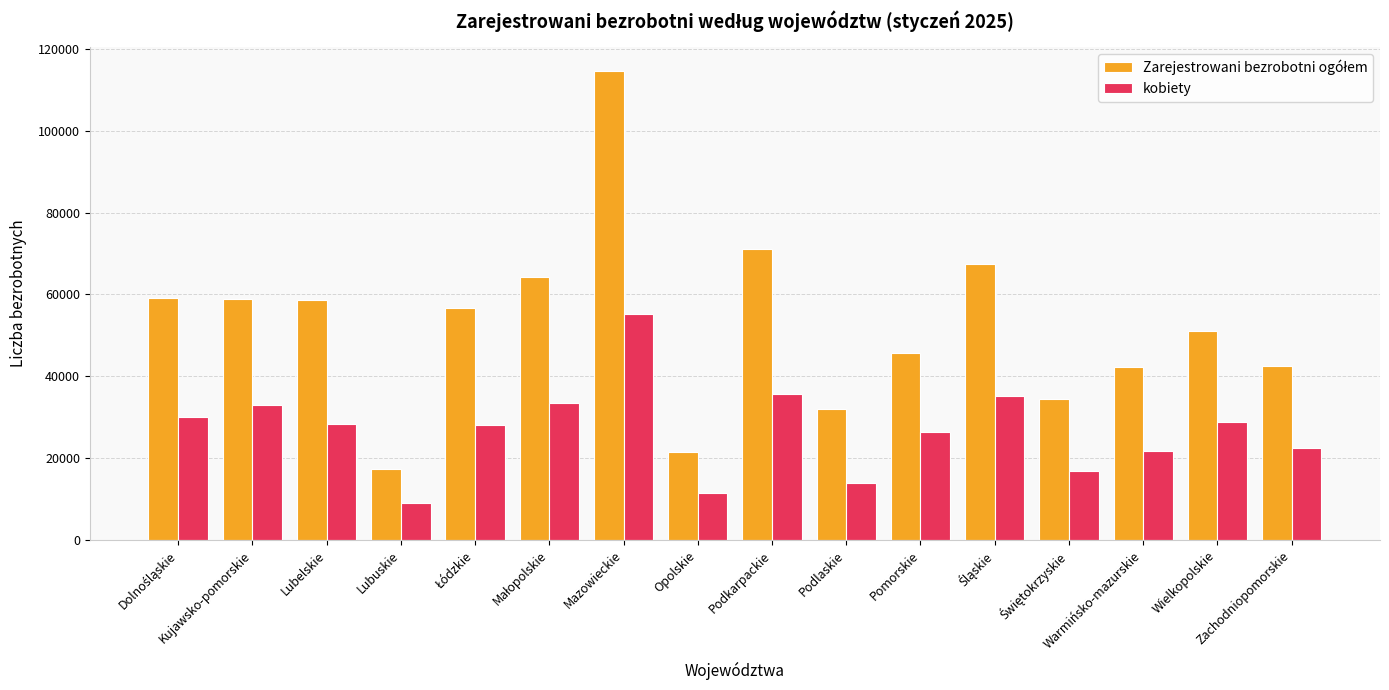

What is the sum of all kobiety values?

429435